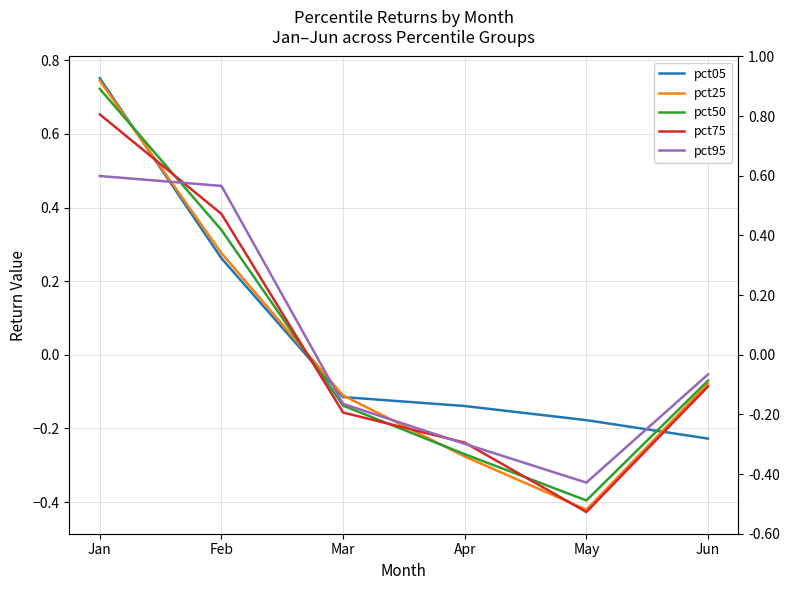

Is the value of pct25 at Apr greater than the value of pct75 at Jun?

No